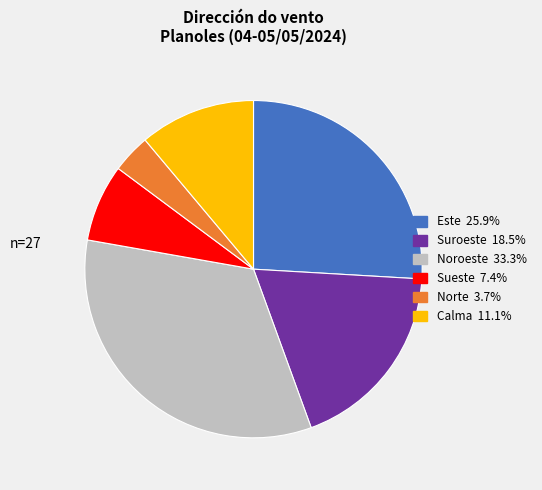

Does any single category account for the majority?

No